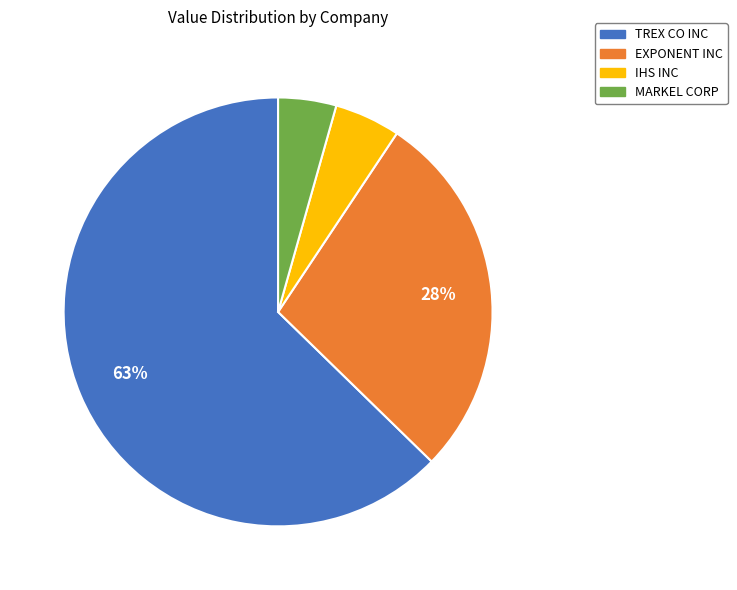

Which slice is the largest?

TREX CO INC